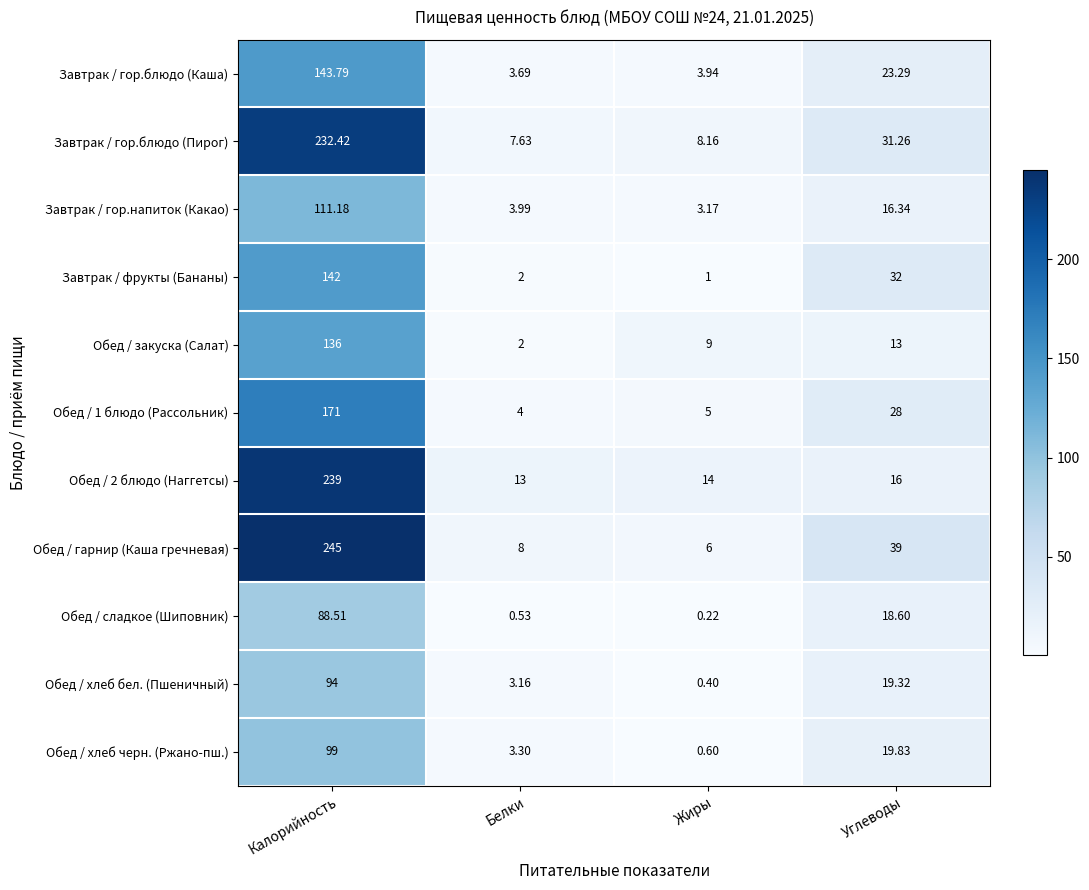

Which series has the largest range (max minus min)?

Обед / гарнир (Каша гречневая)